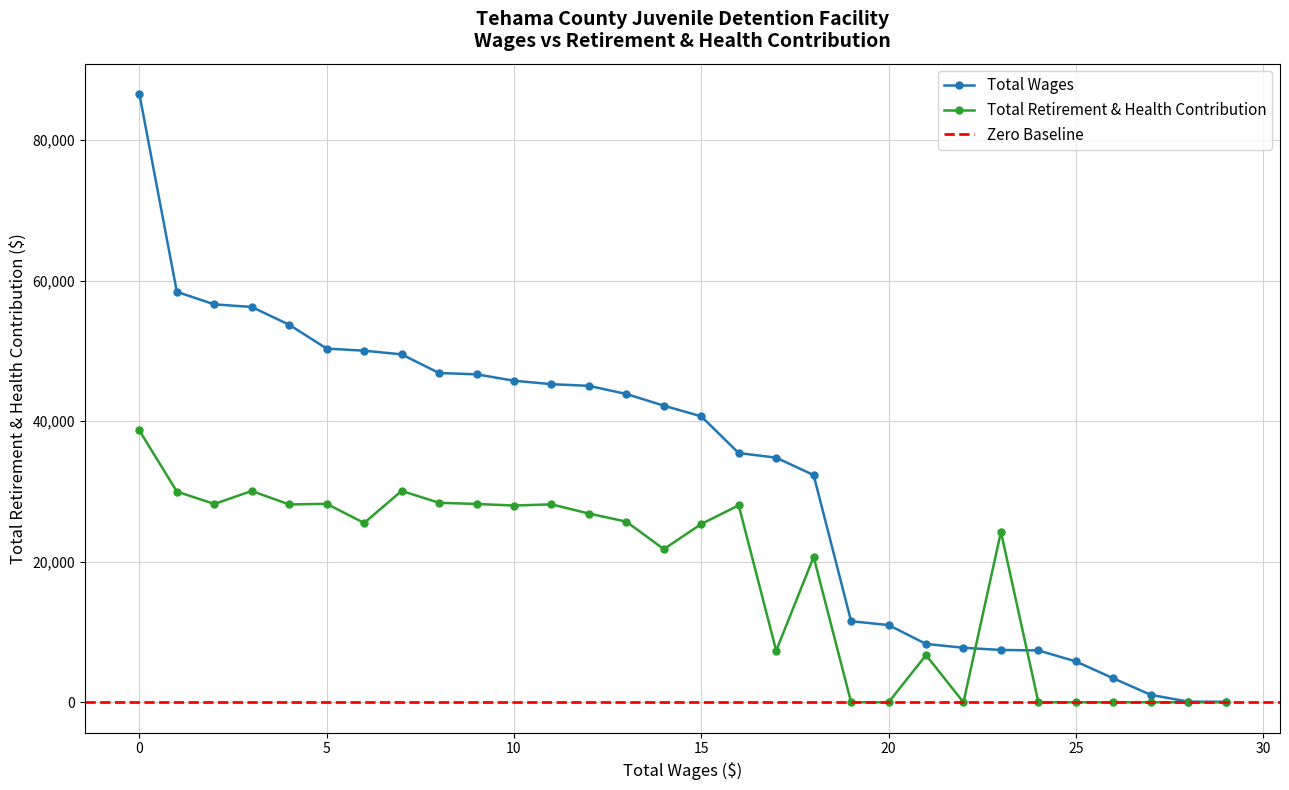

Which series has the largest total across all categories?

Total Wages